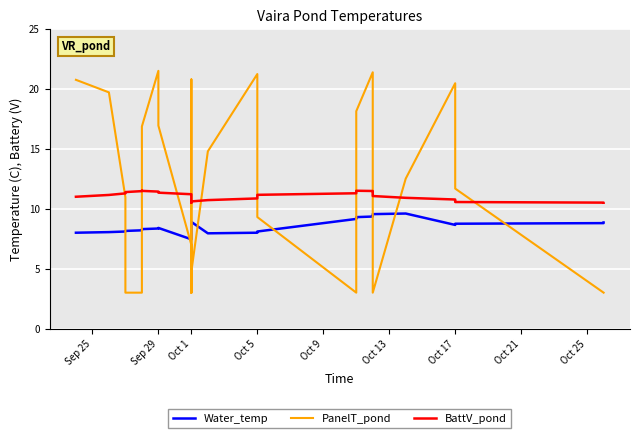

What is the value of the Water_temp point at the 37th from the left?

8.8